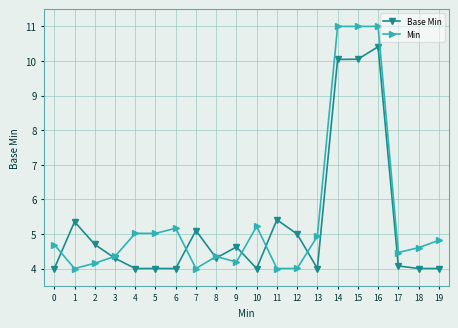

What is the sum of all Base Min values?

105.4